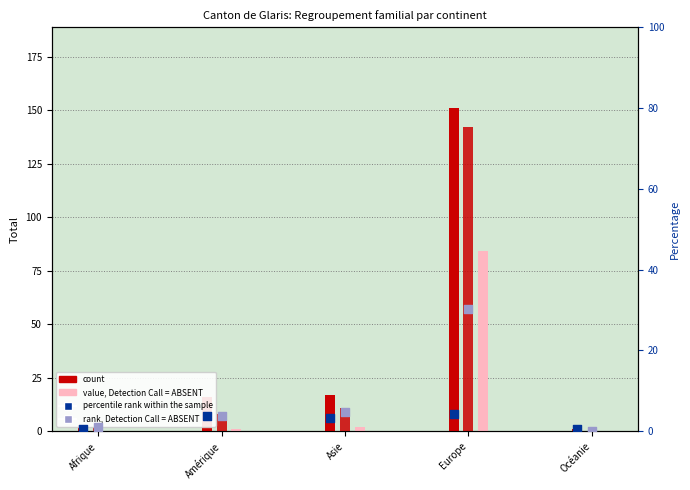

At which category is the sum across all series the highest?

Europe